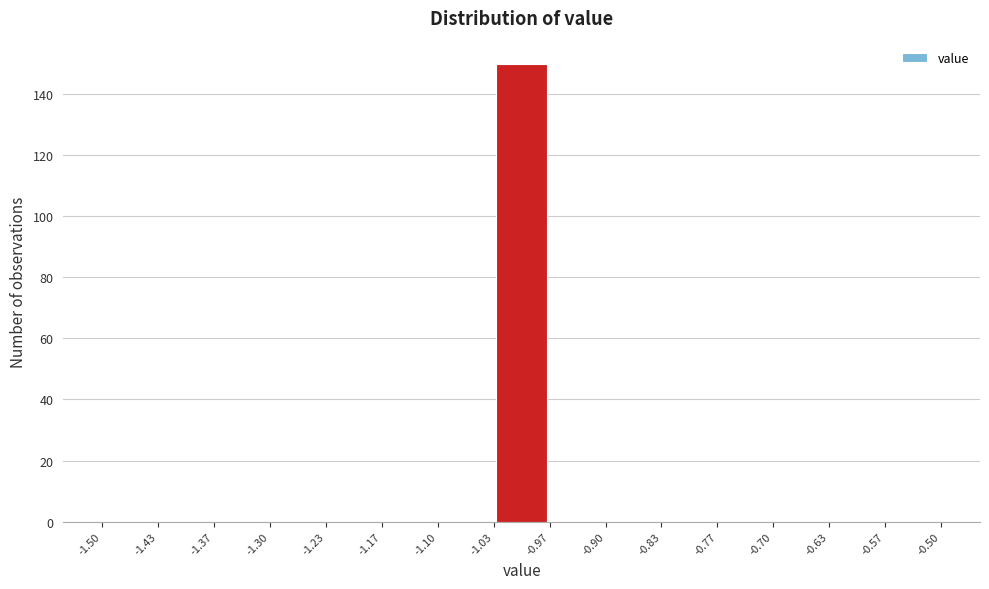

Reading left to right, list every bar in this chart as the range it spans on the x-axis followed by its height. The values are not printed on the chart, so give them approximately, as read against the axis.

-1.50 to -1.43: 0
-1.43 to -1.37: 0
-1.37 to -1.30: 0
-1.30 to -1.23: 0
-1.23 to -1.17: 0
-1.17 to -1.10: 0
-1.10 to -1.03: 0
-1.03 to -0.97: 150
-0.97 to -0.90: 0
-0.90 to -0.83: 0
-0.83 to -0.77: 0
-0.77 to -0.70: 0
-0.70 to -0.63: 0
-0.63 to -0.57: 0
-0.57 to -0.50: 0